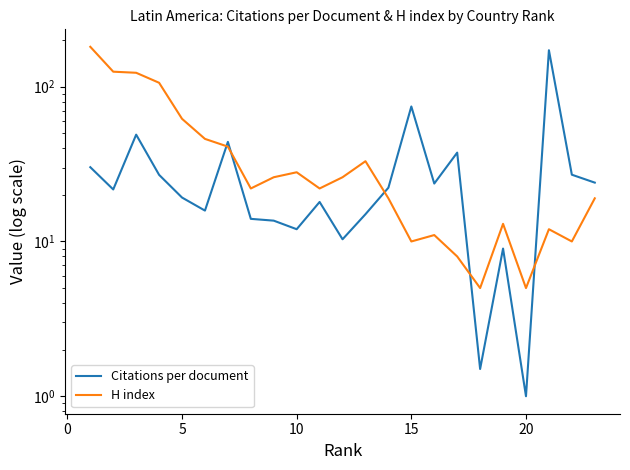

How many values in the Citations per document series are below 21?

11